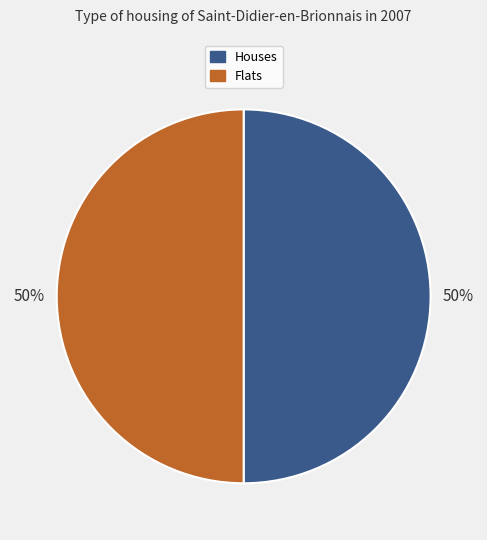

Count the number of slices in the pie.

2